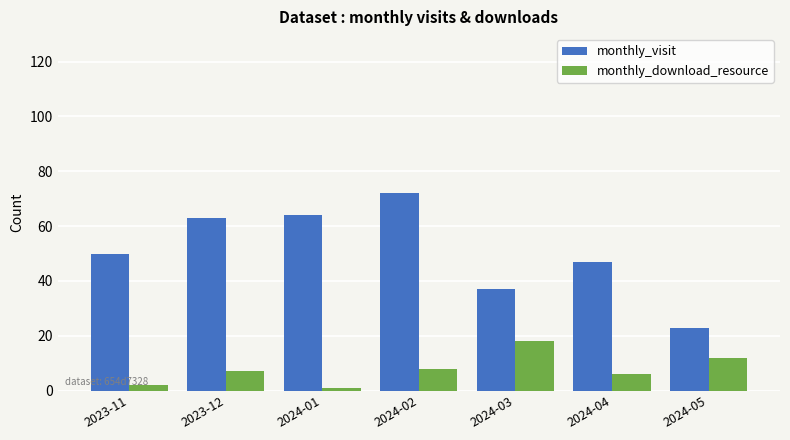

The value of monthly_visit at 2023-12 is 26. True or false?

False